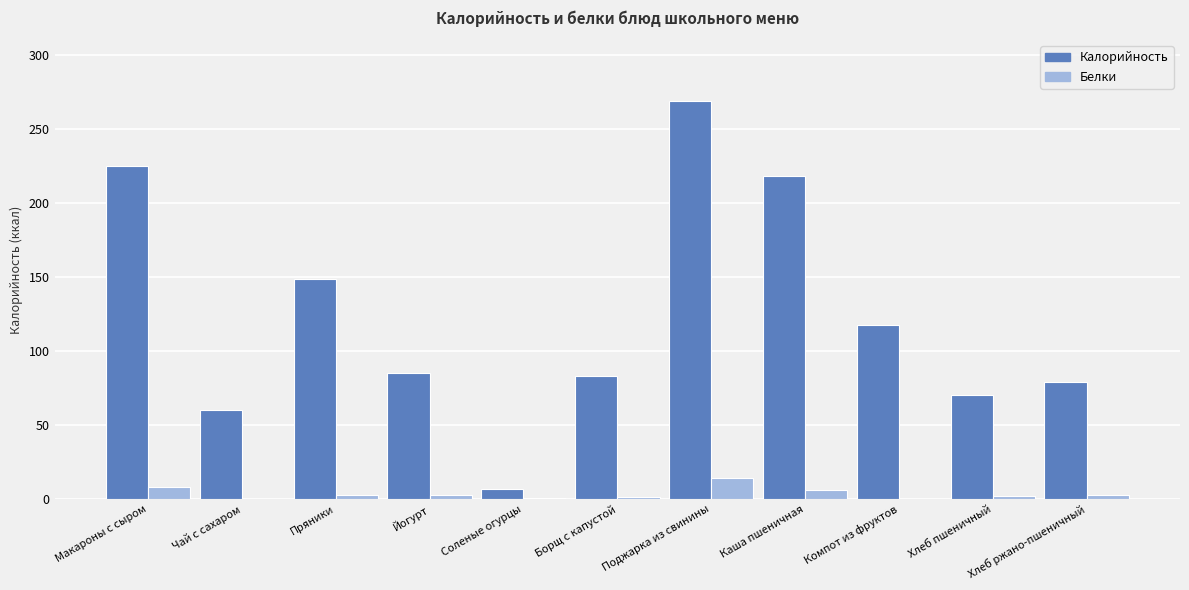

True or false: Белки has a value of 2.3 at Хлеб пшеничный.

True